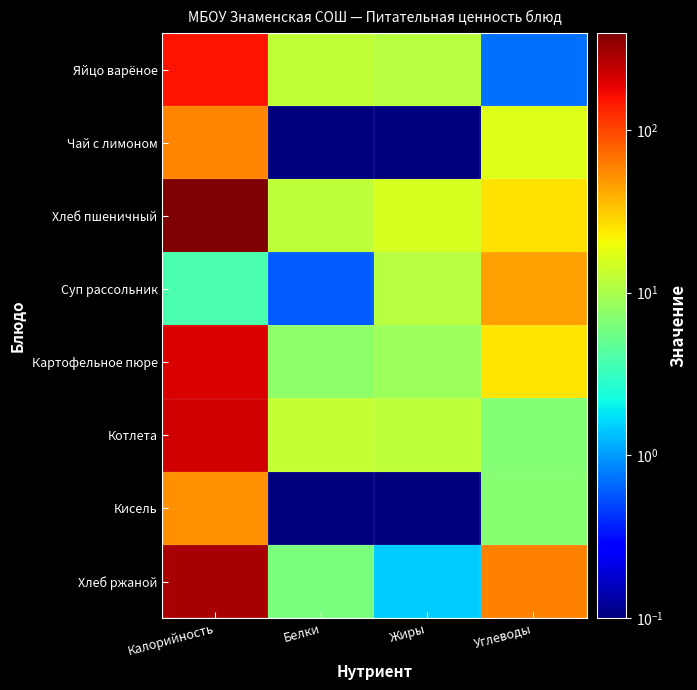

Which has a higher value, Калорийность or Углеводы?

Калорийность